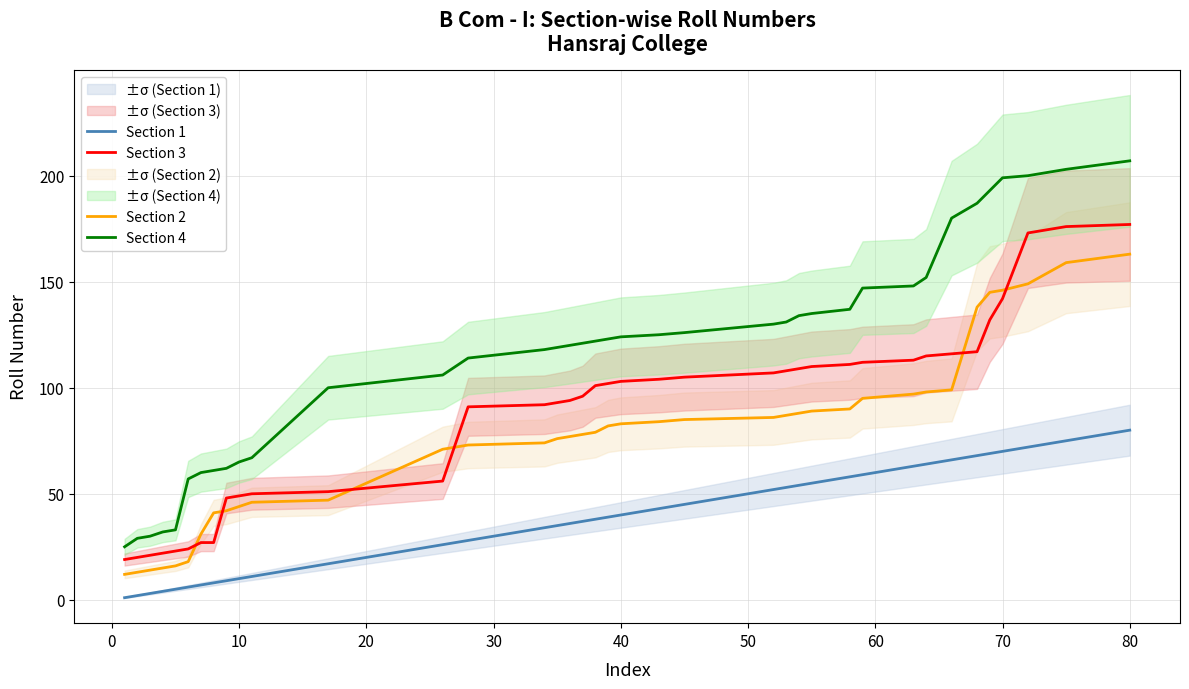

What is the value of the Section 3 point at the 3rd from the left?

21